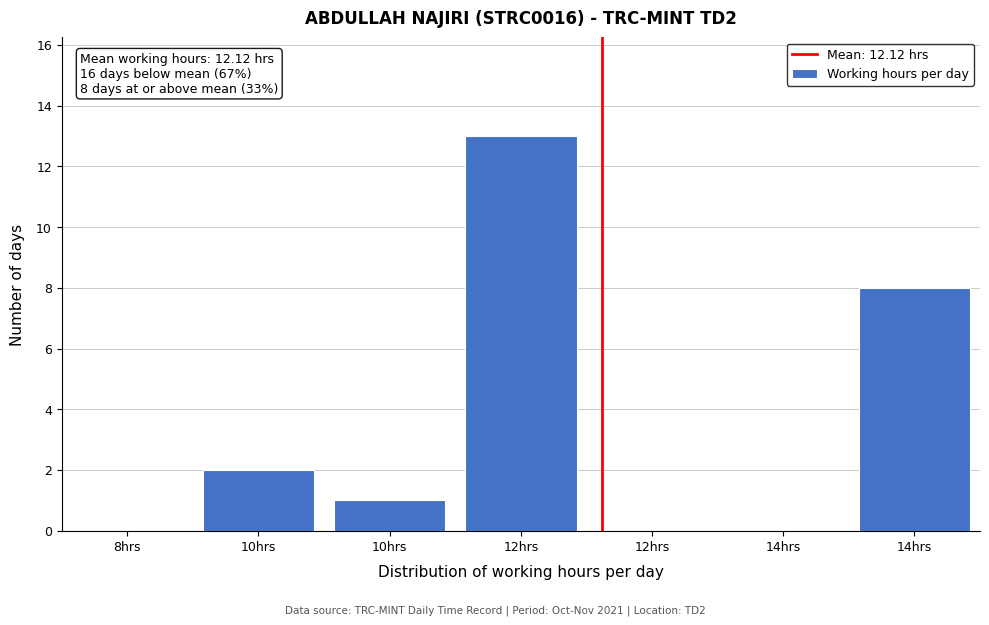

Are the bars horizontal?

No